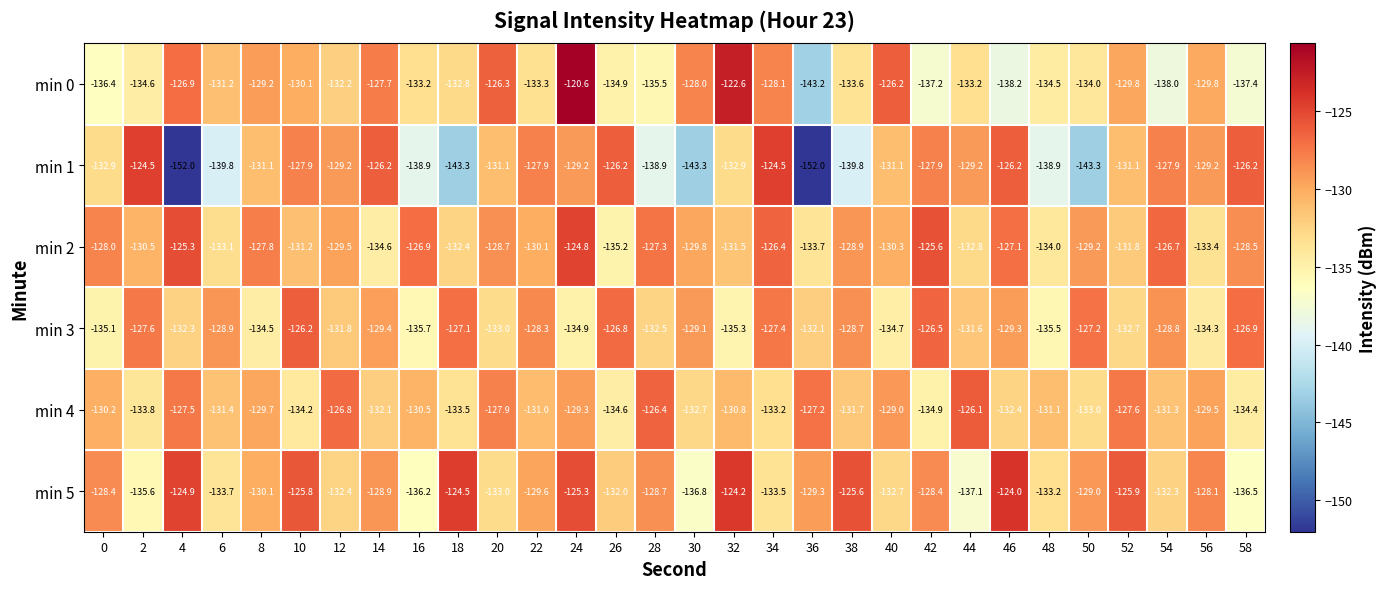

What is the lowest value of the min 4 series?

-134.9